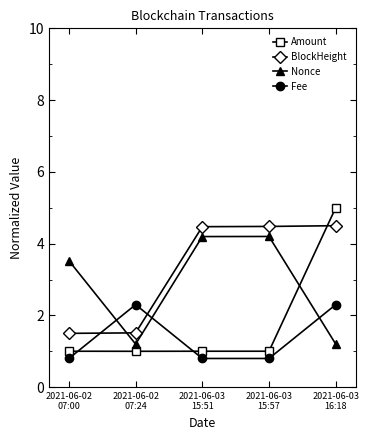

True or false: Fee has a value of 1.3 at 2021-06-03
15:51.

False